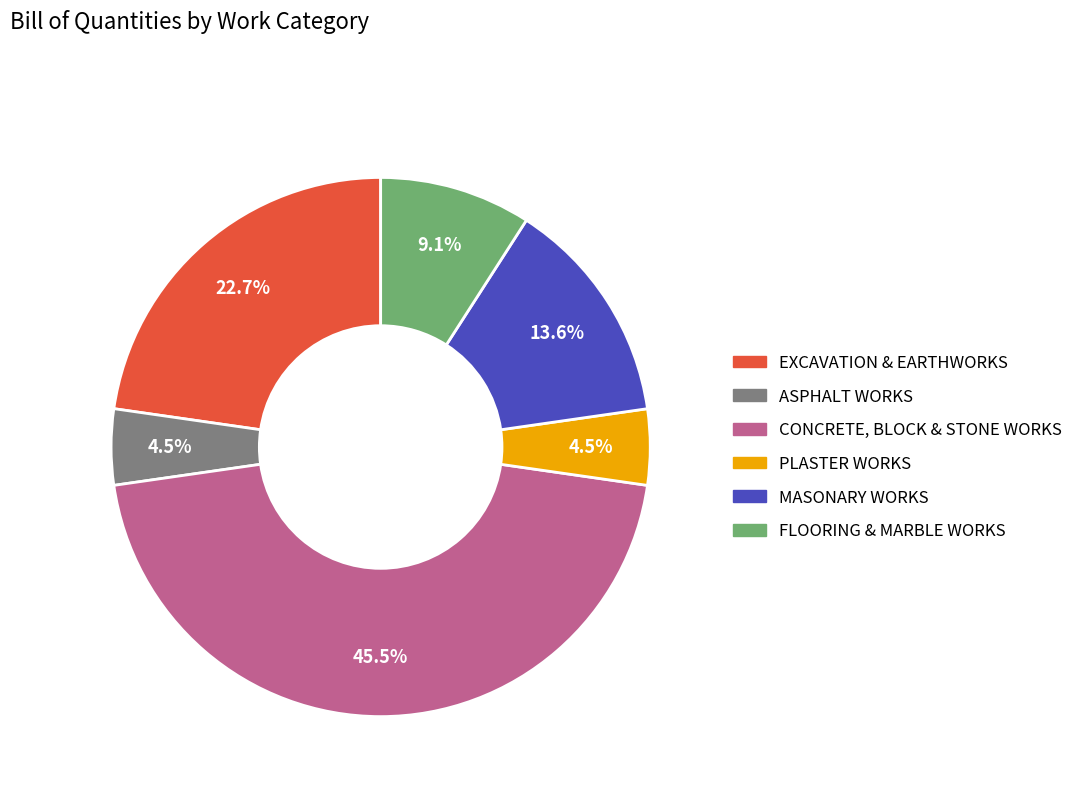

Is there a majority slice in this chart?

No